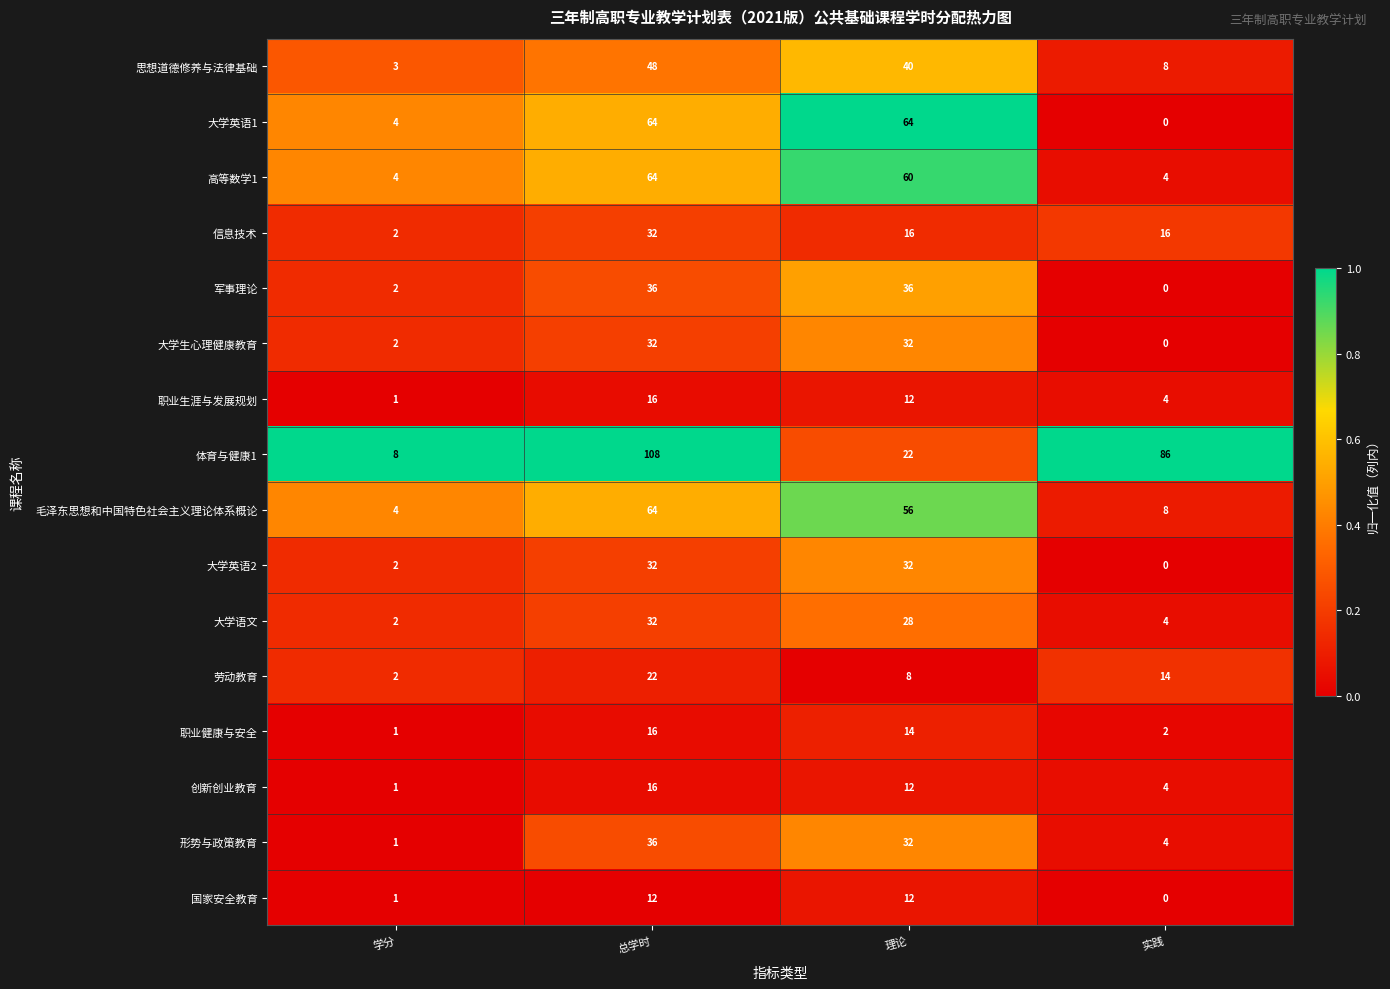

Read the 毛泽东思想和中国特色社会主义理论体系概论 value at 总学时, to the nearest 10.

60